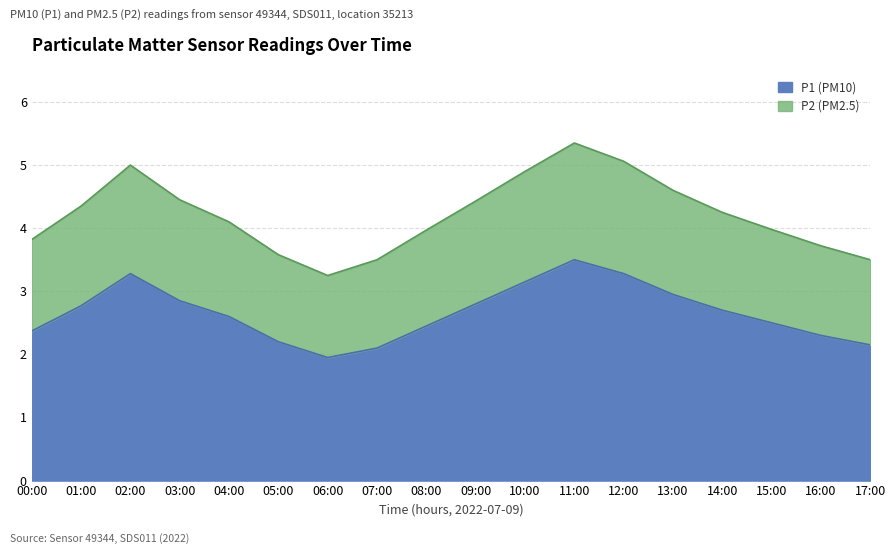

What is the total value across all series at 15:00?

4.0